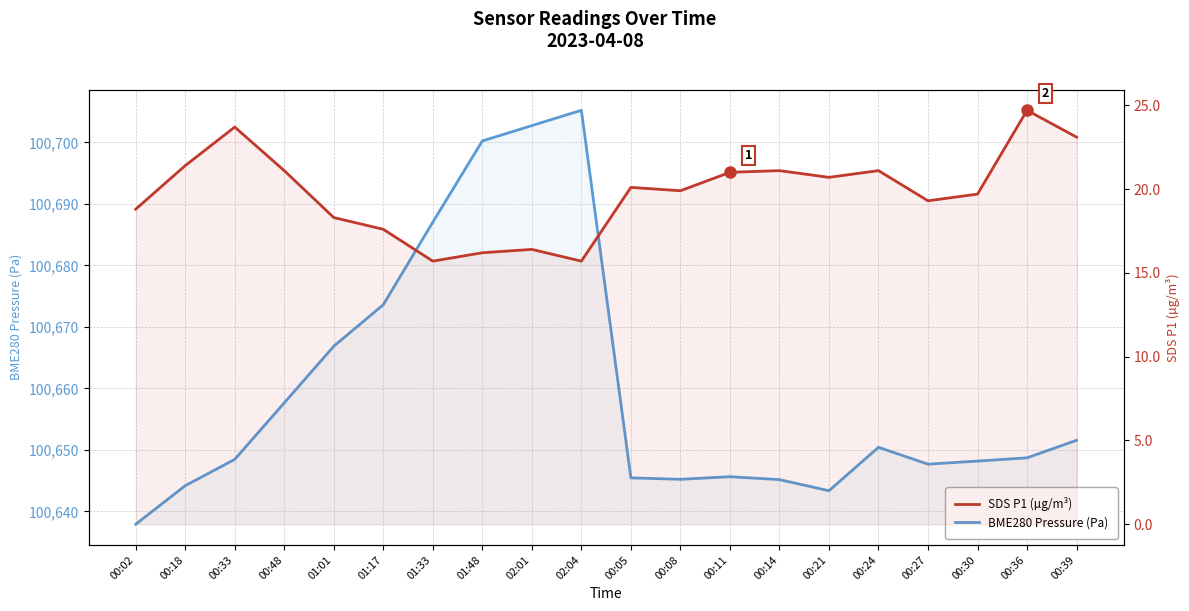

Reading left to right, list all the values displayed in this chart.

BME280 Pressure (Pa): 100637.9	100644.2	100648.4	100657.6	100666.9	100673.6	100687.0	100700.2	100702.7	100705.2	100645.4	100645.2	100645.6	100645.2	100643.4	100650.4	100647.7	100648.2	100648.7	100651.6
SDS P1 (µg/m³): 18.8	21.4	23.7	21.1	18.3	17.6	15.7	16.2	16.4	15.7	20.1	19.9	21.0	21.1	20.7	21.1	19.3	19.7	24.7	23.1